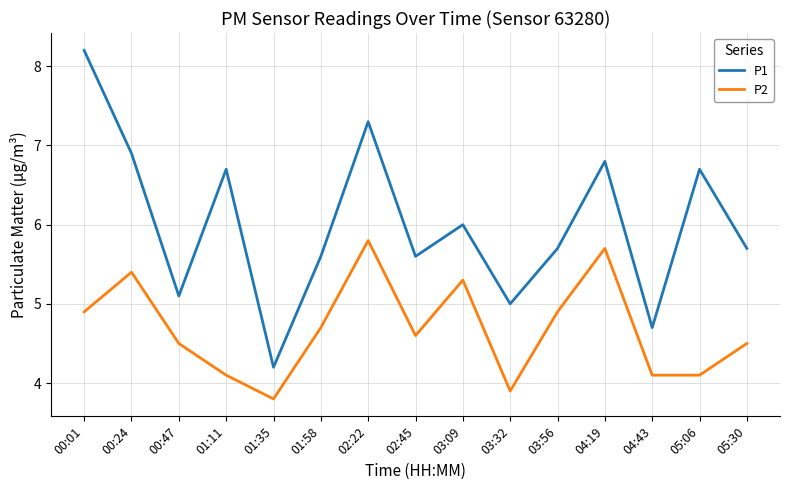

Which series has the largest total across all categories?

P1